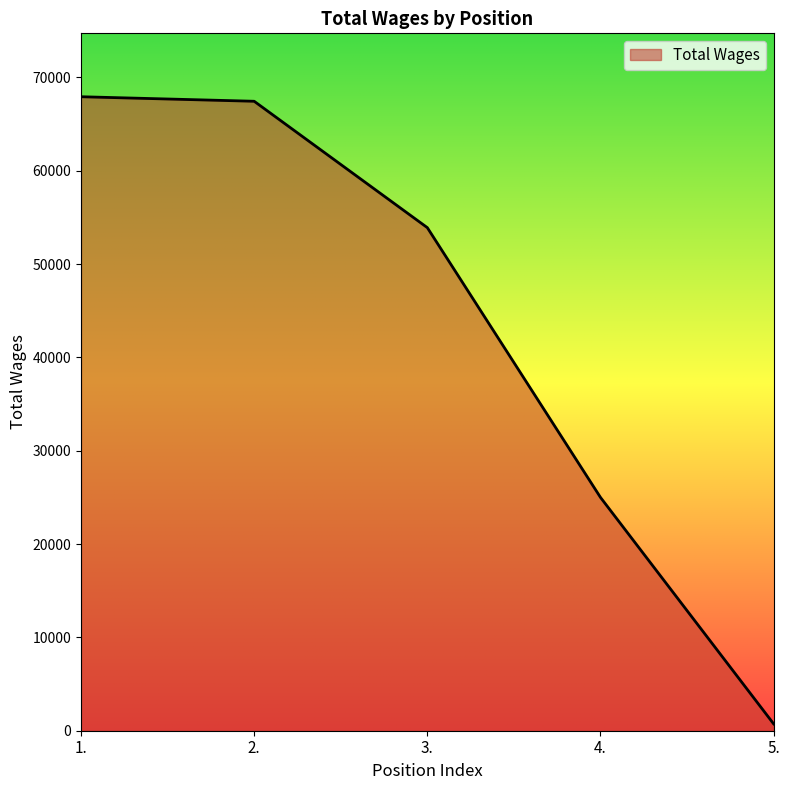

Which has a higher value, 4. or 2.?

2.